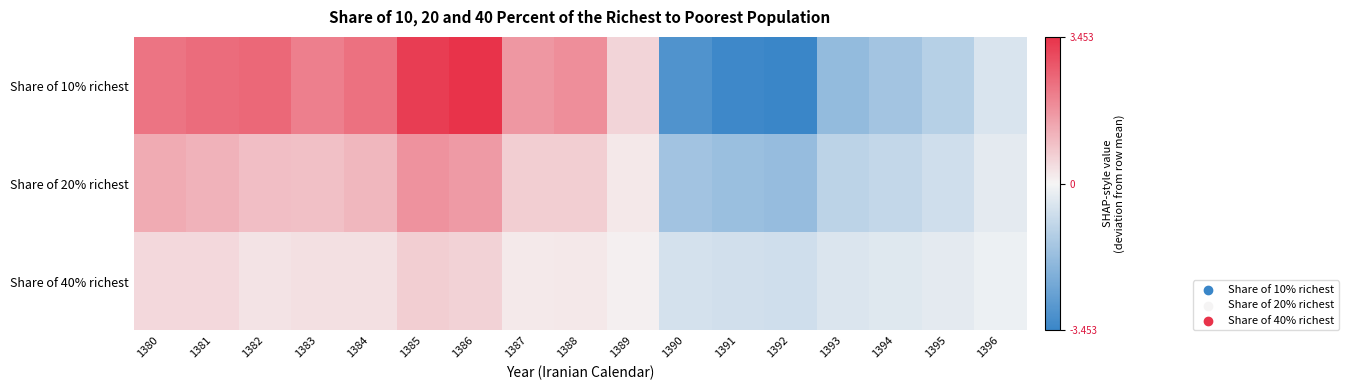

Rank the series at 1384 from lowest to highest value.

Share of 40% richest, Share of 20% richest, Share of 10% richest